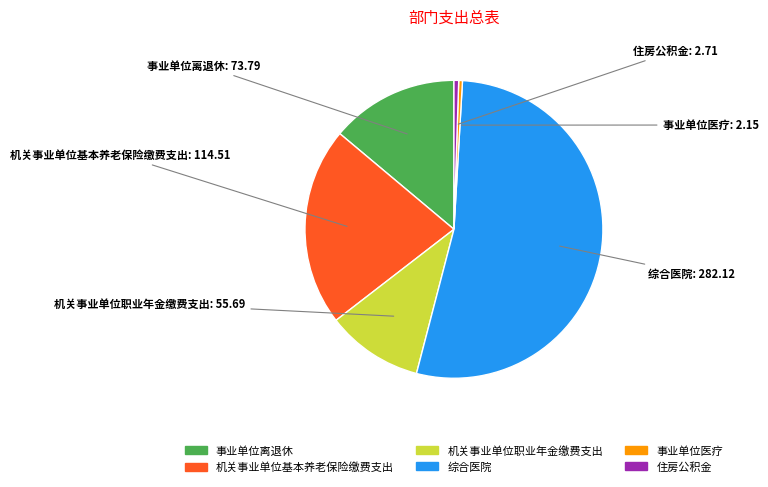

Rank the categories by value from highest to lowest.

综合医院, 机关事业单位基本养老保险缴费支出, 事业单位离退休, 机关事业单位职业年金缴费支出, 住房公积金, 事业单位医疗